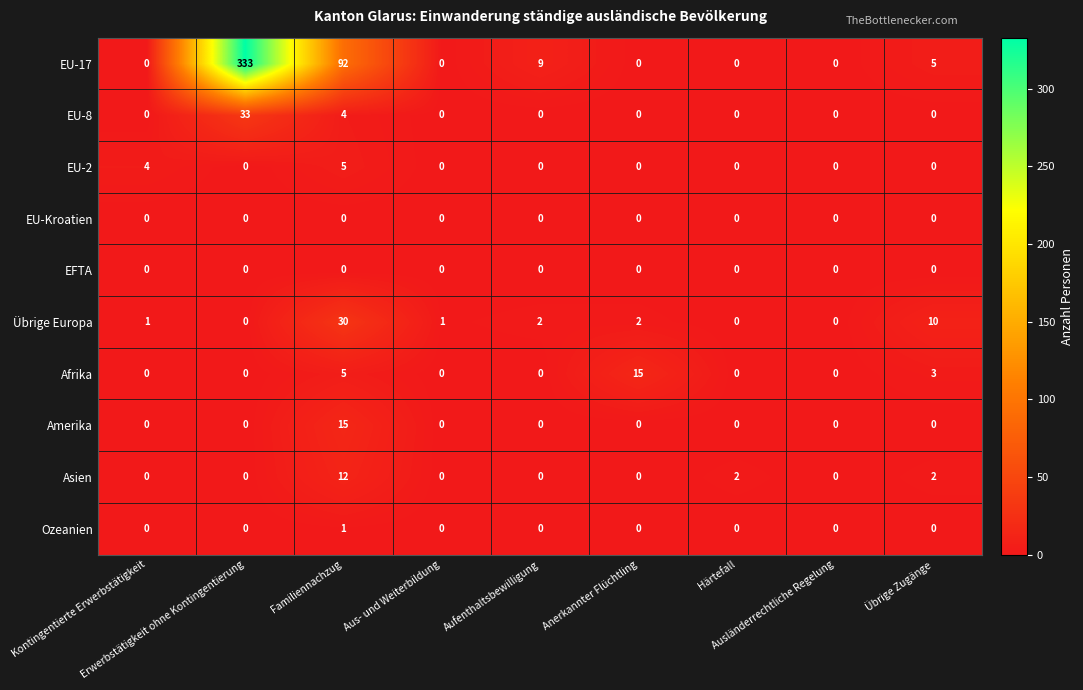

What is the difference between the maximum and minimum values in the Amerika series?

15